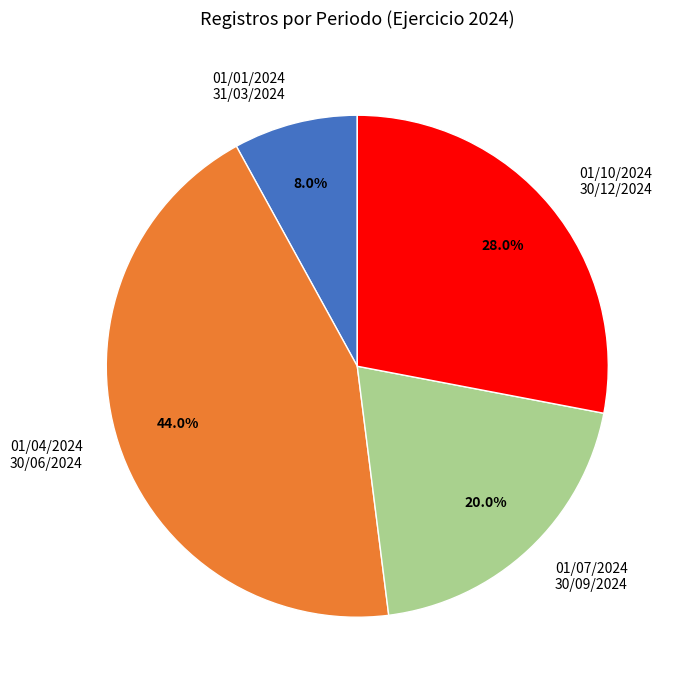

Count the number of slices in the pie.

4